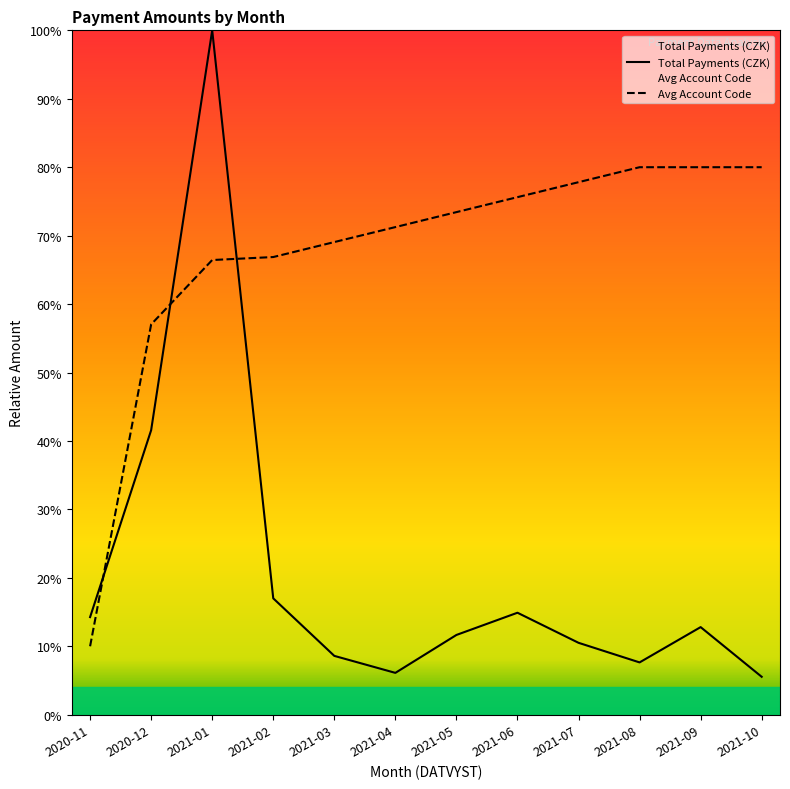

Which category has the highest value in the Avg Account Code series?

2021-08